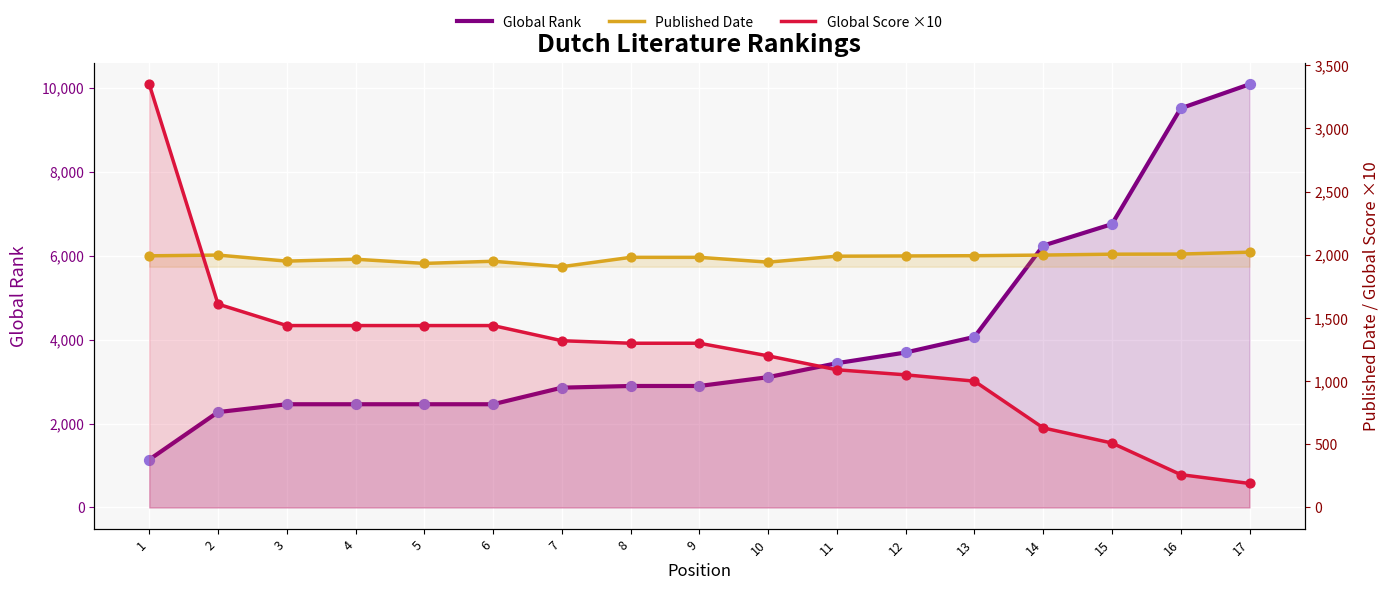

What is the total value across all series at 12?

6733